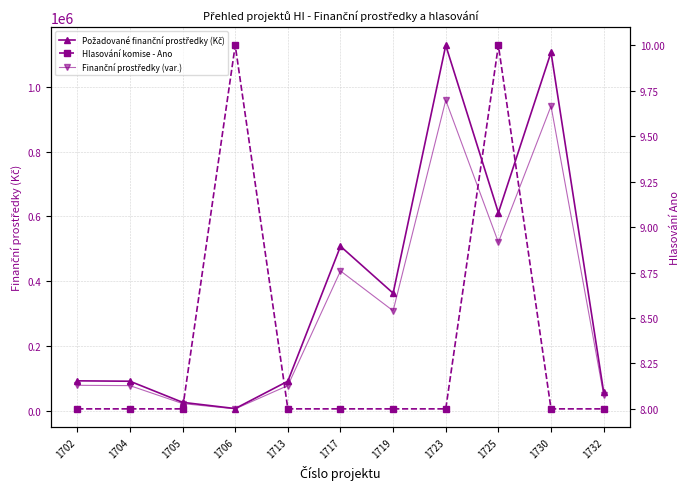

What is the difference between the Požadované finanční prostředky (Kč) values at 1723 and 1704?

1037230.0